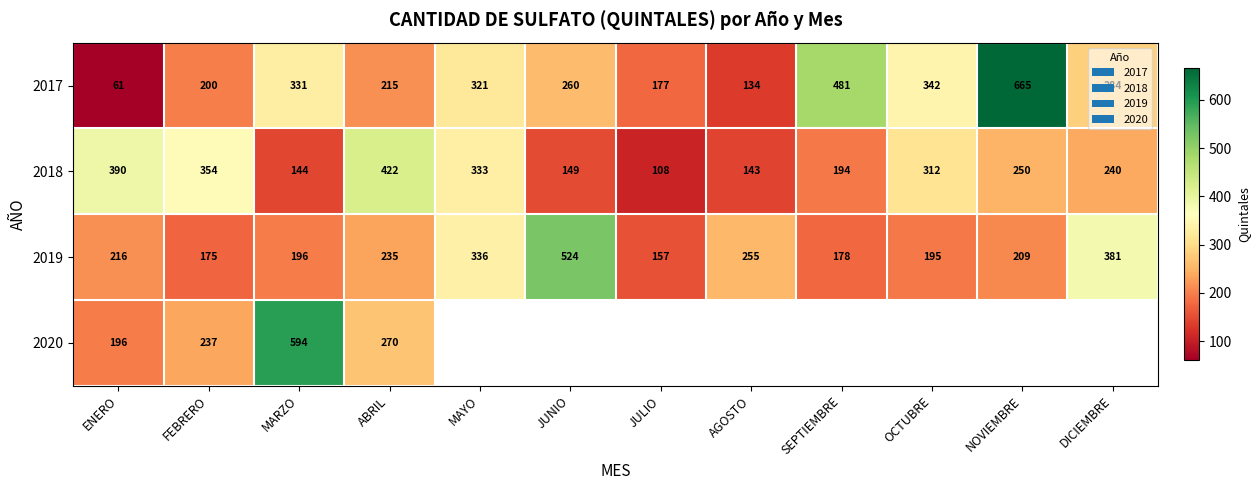

Which category has the highest value in the 2018 series?

ABRIL